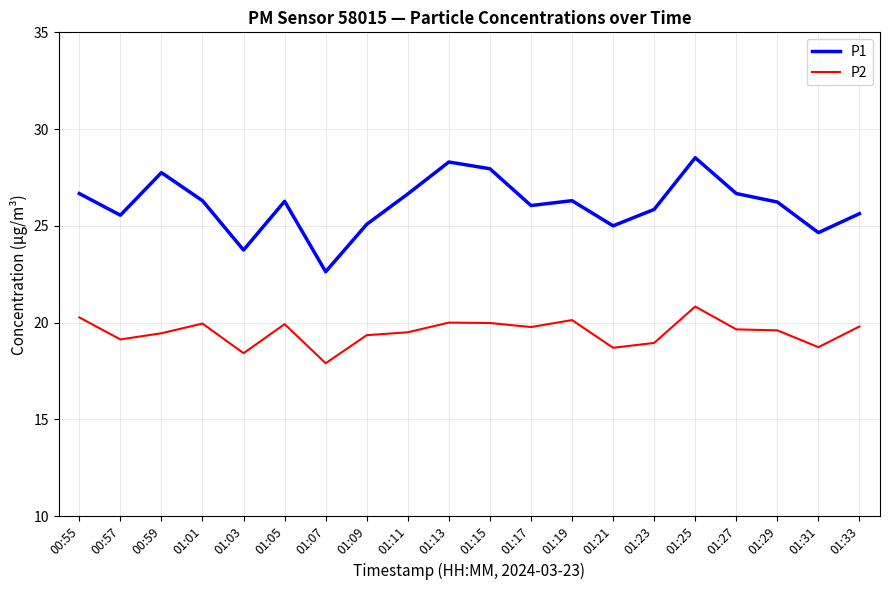

What is the difference between the highest and lowest values at 01:25?

7.7